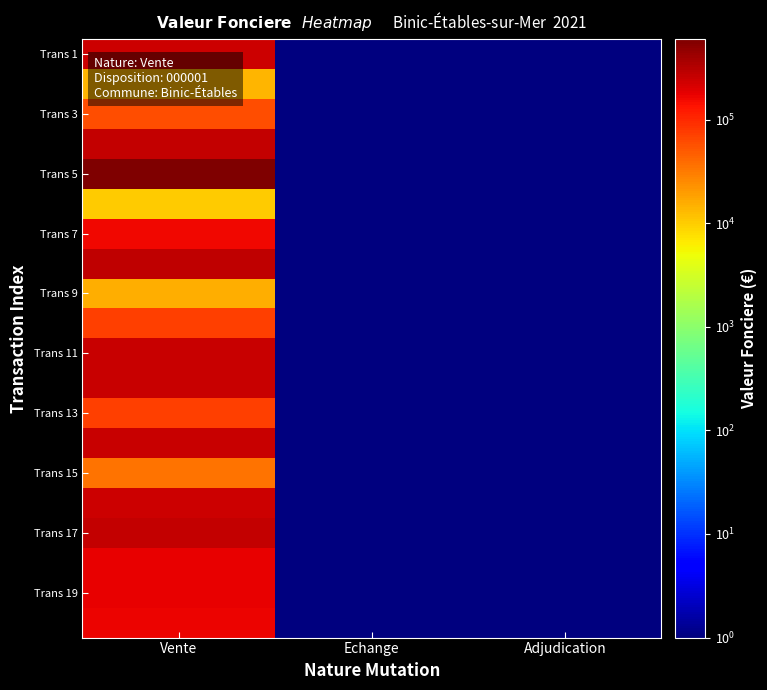

Count the number of data series in this chart.

20